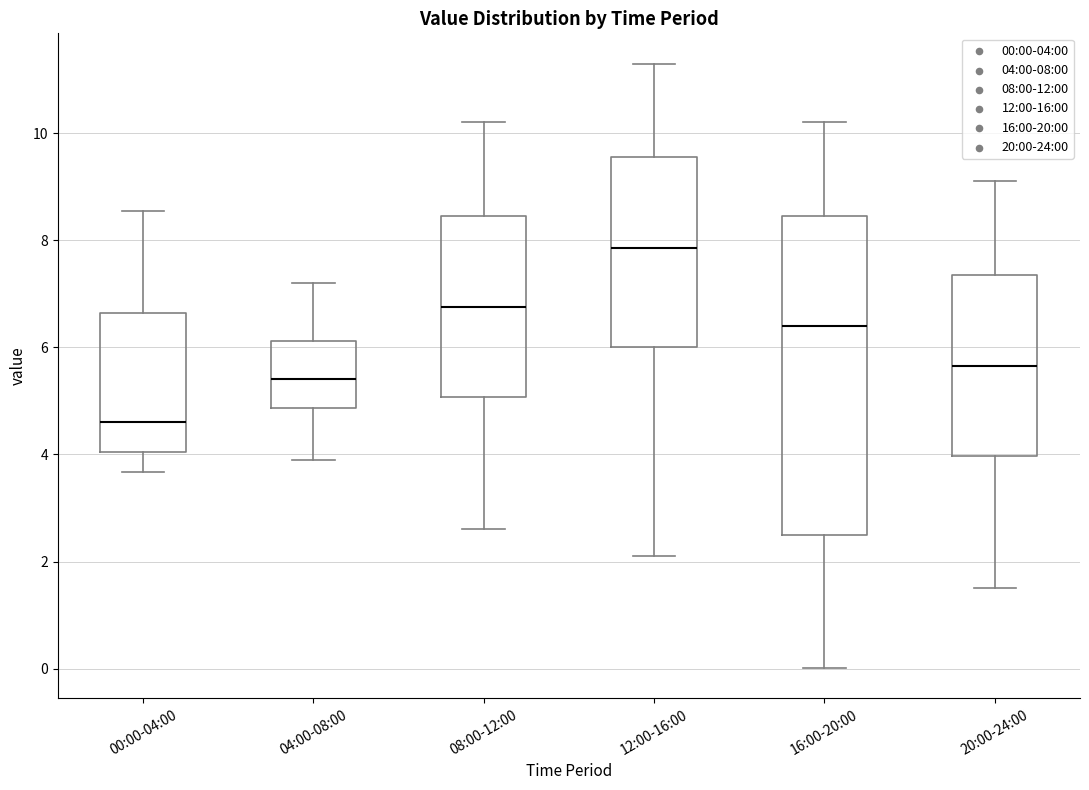

Where is the upper edge of the box for 08:00-12:00 on the y-axis? The values are not printed on the chart, so give them approximately, as read against the axis.

8.4